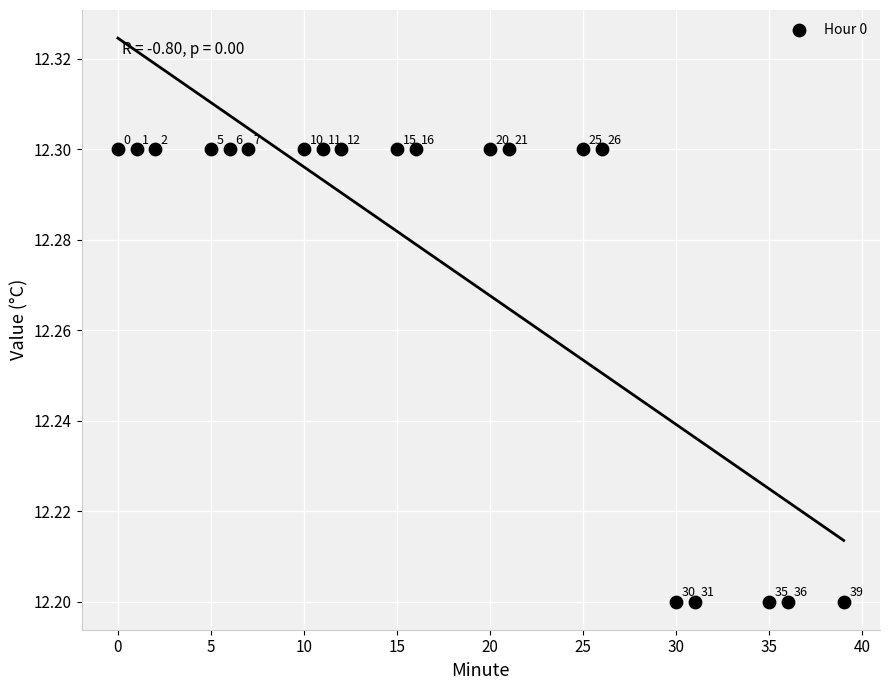

What Y value in the scatter plot is closest to 12?

12.2